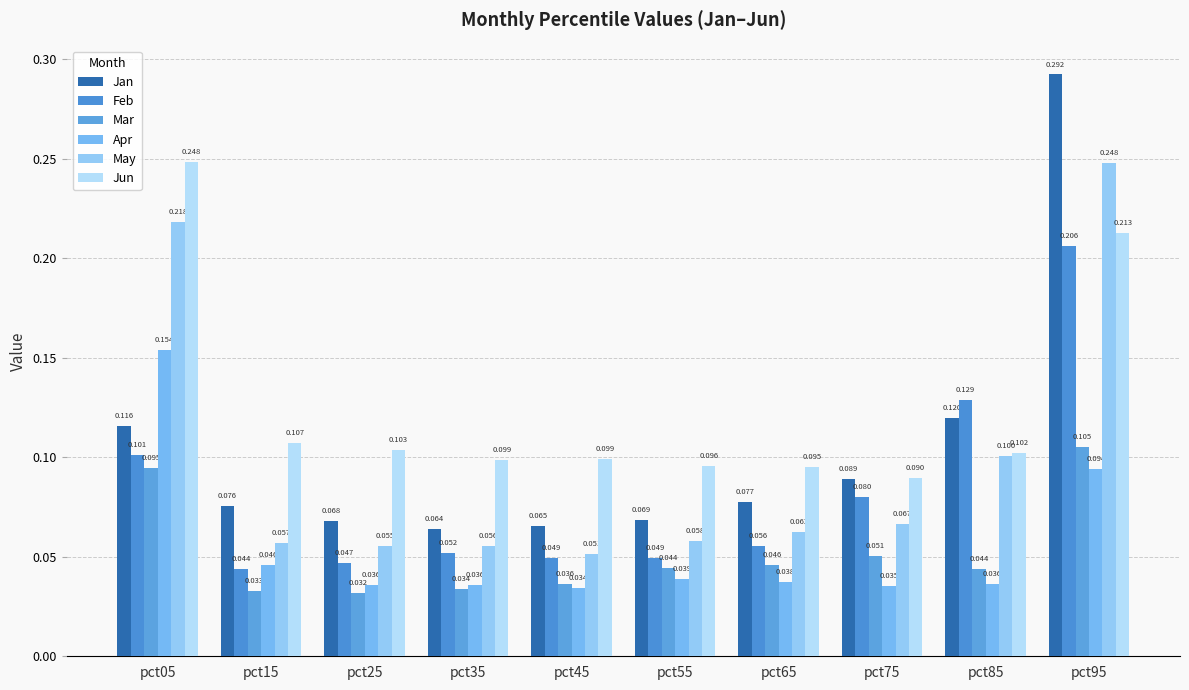

Is the value of Feb at pct55 greater than the value of Jun at pct65?

No